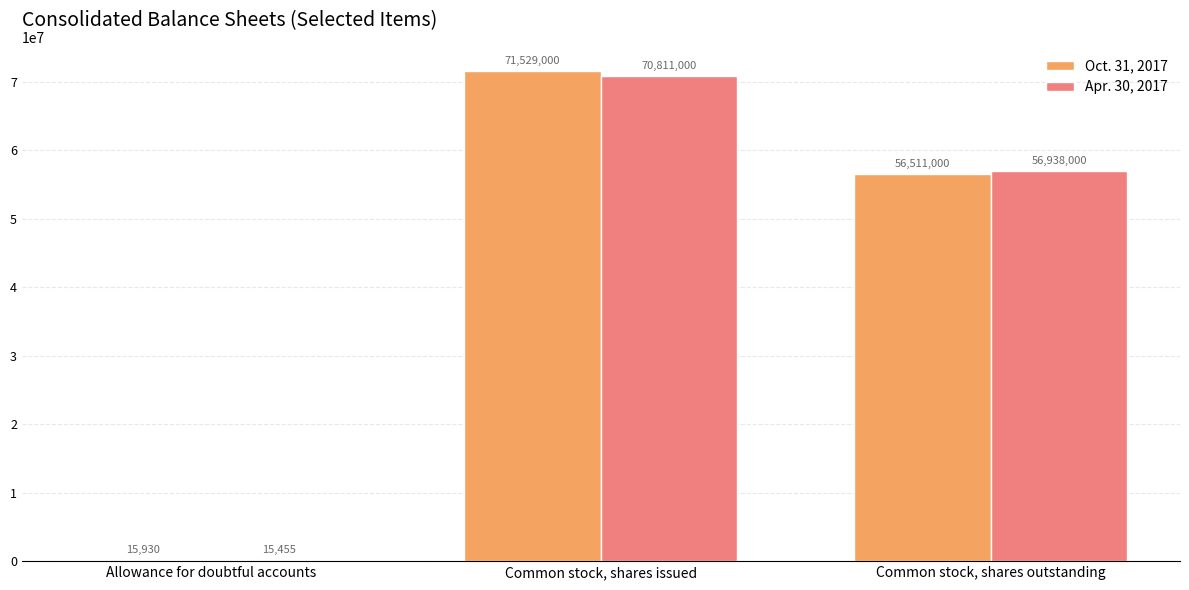

Which series has the largest total across all categories?

Oct. 31, 2017